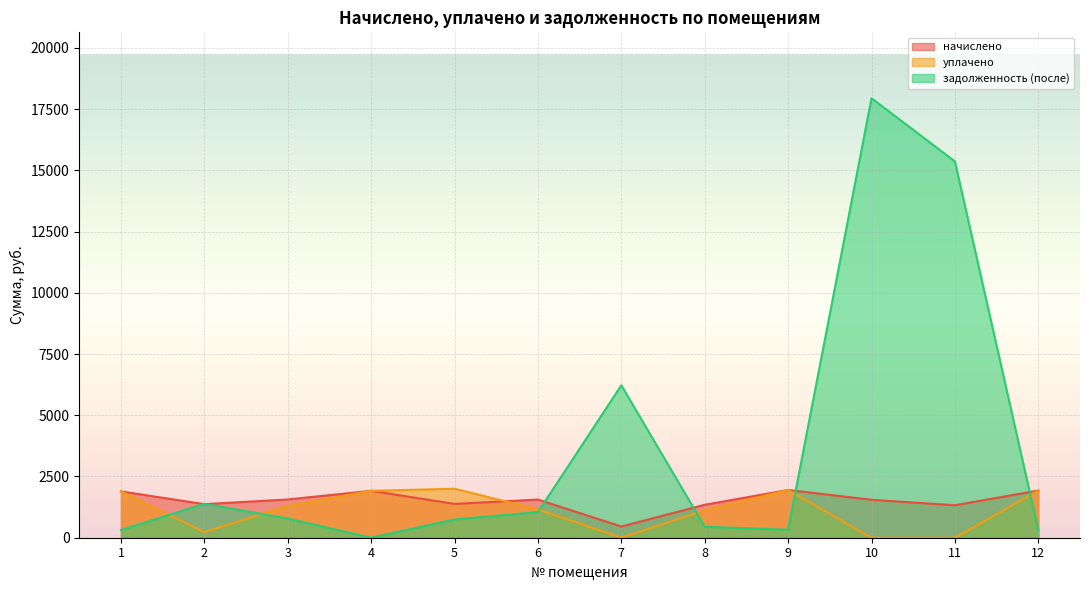

Reading left to right, list all the values displayed in this chart.

начислено: 1=1892.1	2=1370.6	3=1561.4	4=1914.4	5=1380.1	6=1558.2	7=457.9	8=1345.1	9=1949.3	10=1548.7	11=1326.1	12=1927.1
уплачено: 1=1892.1	2=226.9	3=1301.2	4=1914.4	5=2000.0	6=1155.3	7=0.0	8=1121.0	9=1949.3	10=0.0	11=0.0	12=1927.1
задолженность (после): 1=315.4	2=1384.0	3=781.5	4=0.0	5=747.9	6=1045.4	7=6222.8	8=449.4	9=324.9	10=17942.1	11=15363.2	12=321.2